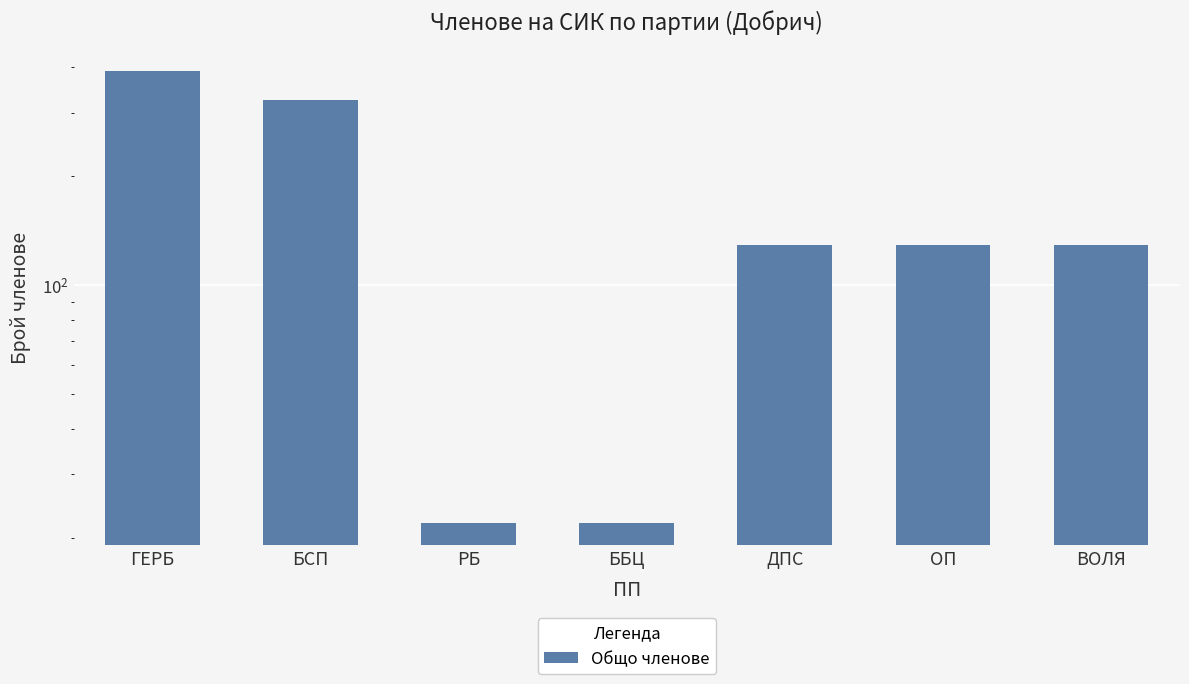

True or false: the data shows 390 at ГЕРБ.

True